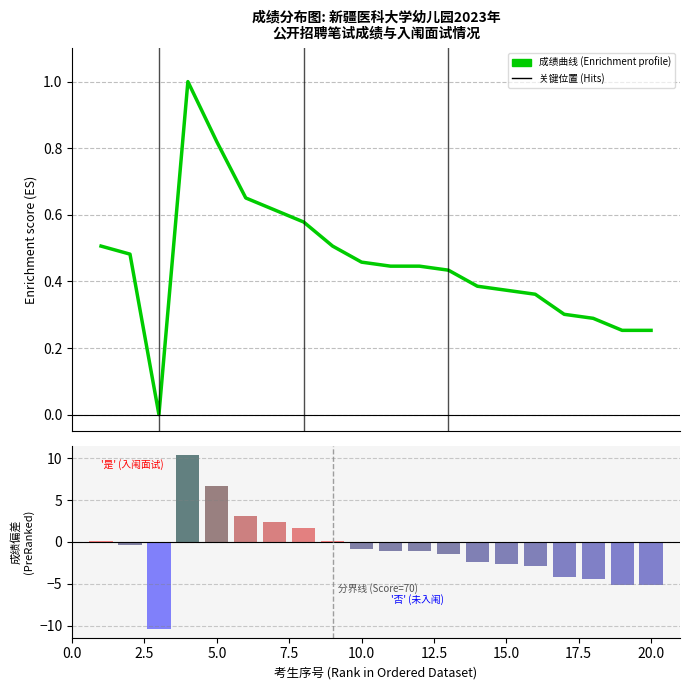

How many data points in 笔试成绩曲线 are above 0?

19